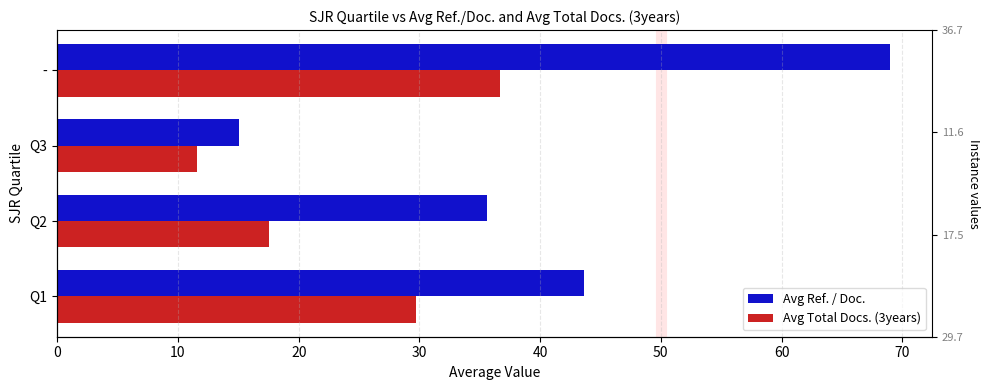

The value of Avg Ref. / Doc. at Q3 is 15.1. True or false?

True